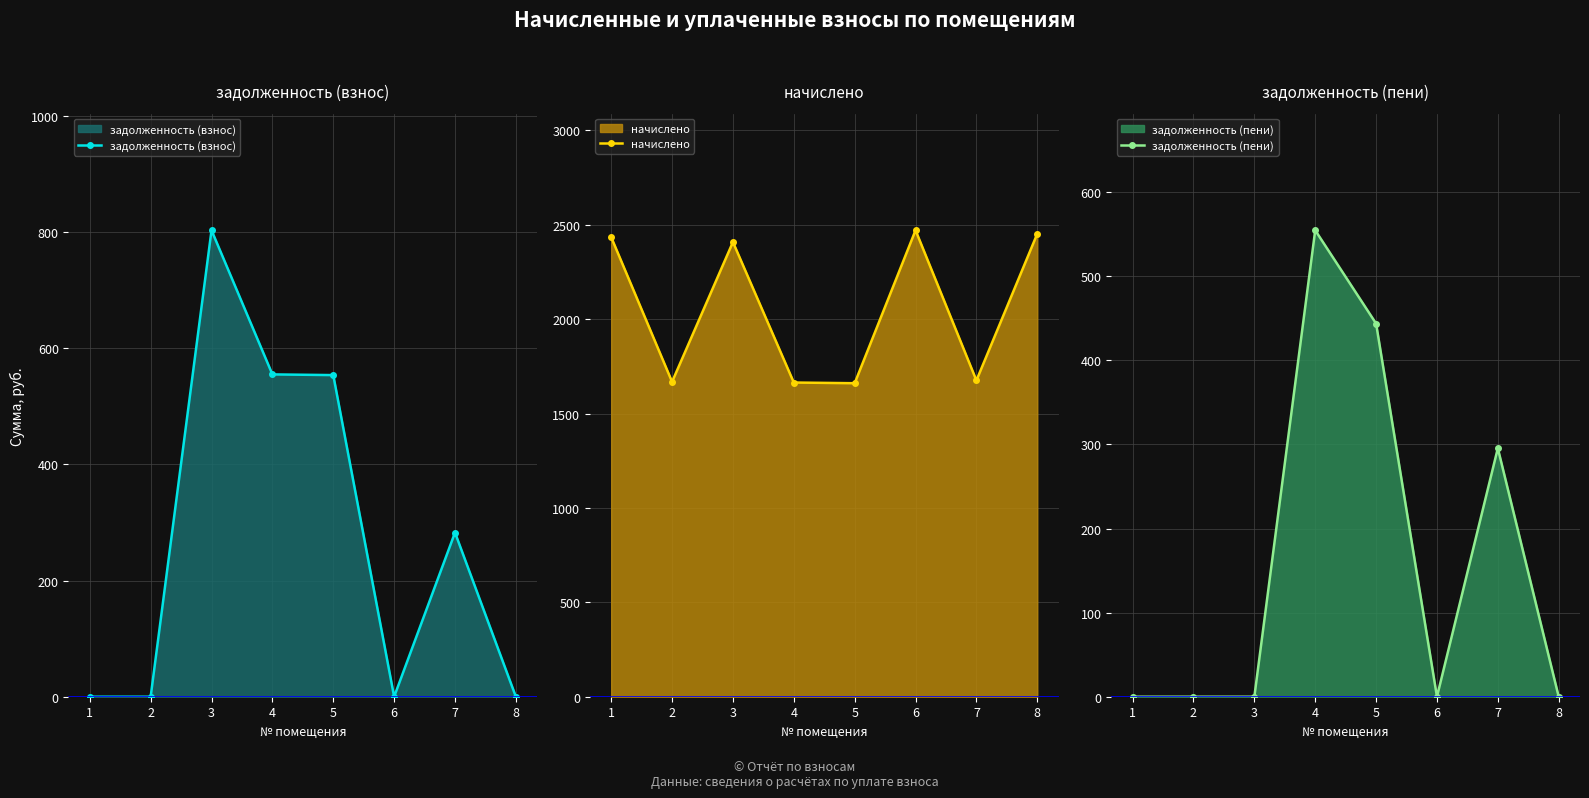

What is the maximum value for задолженность (взнос)?

802.9